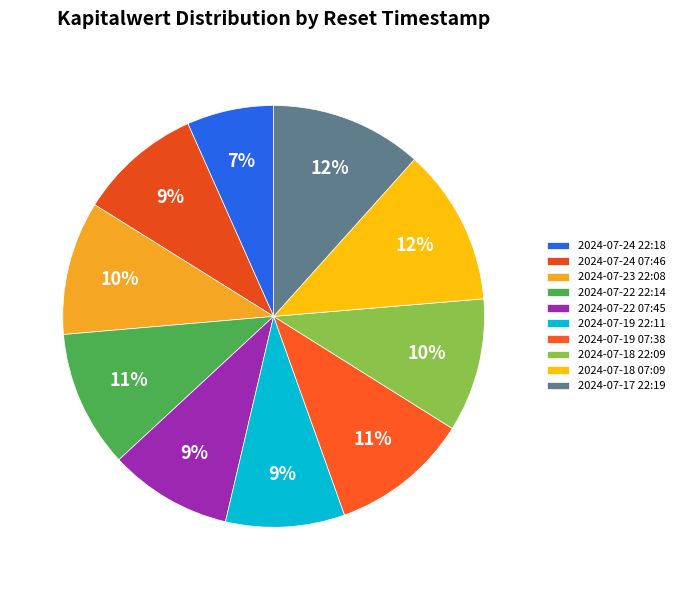

Does 2024-07-18 07:09 represent more than half of the total?

No